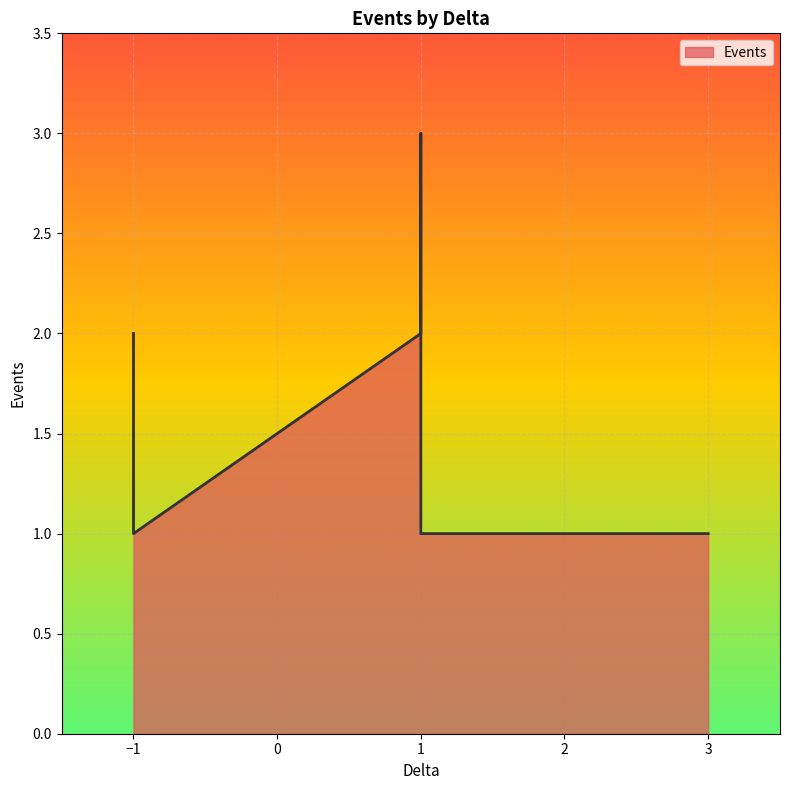

Reading left to right, list all the values displayed in this chart.

2	1	2	3	1	1	1	1	1